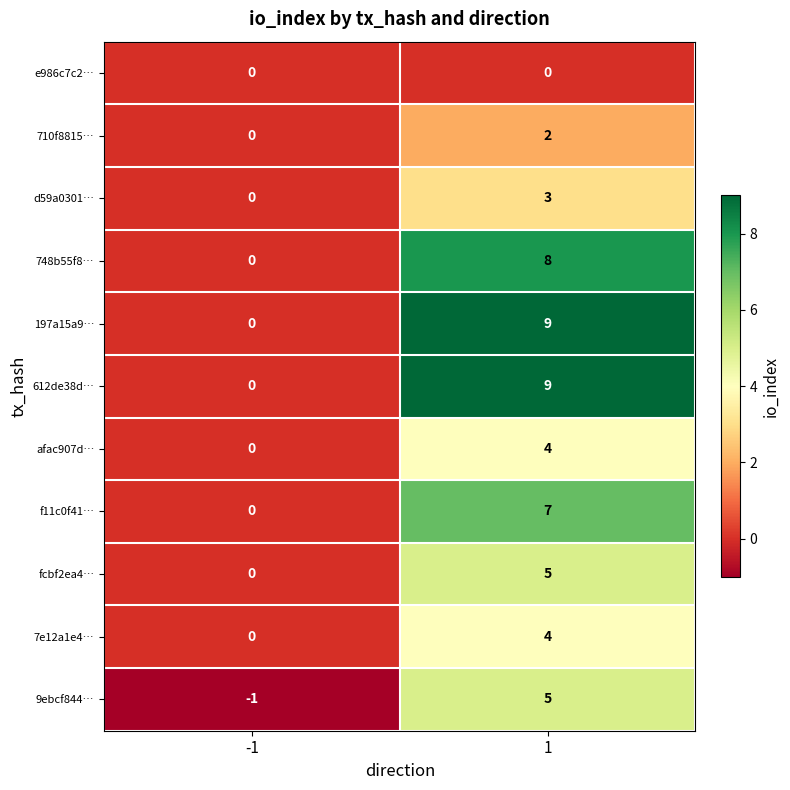

True or false: f11c0f41… has a value of 0 at -1.

True